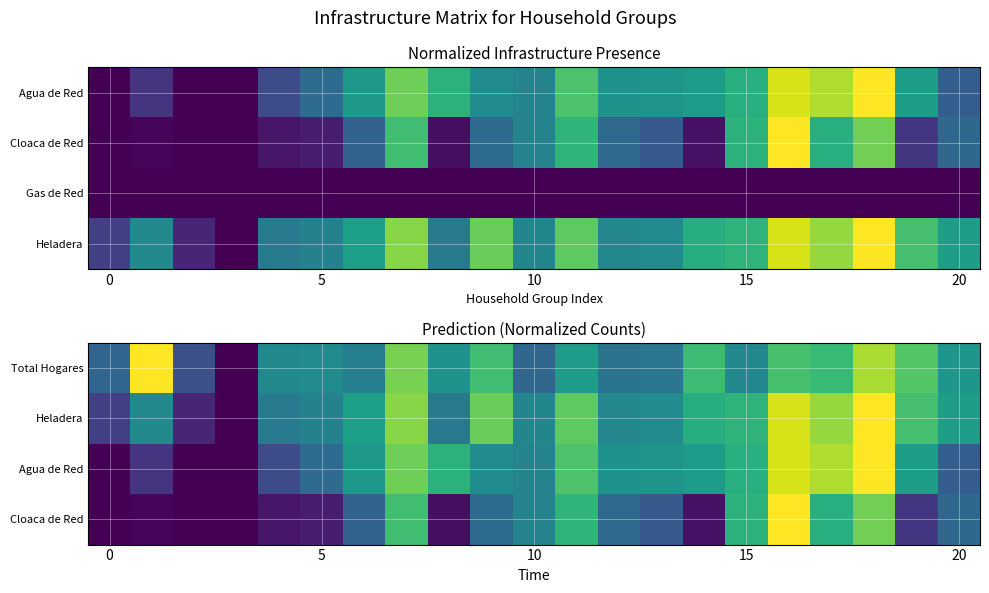

The Agua de Red series shows 0.3 at 20. True or false?

True